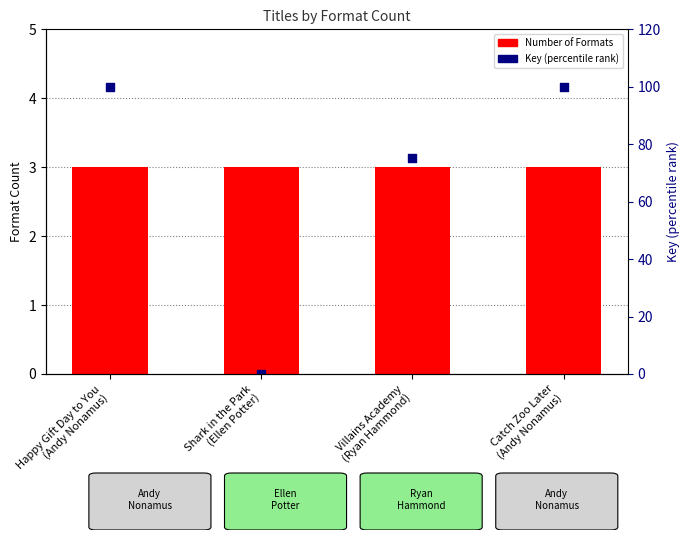

What is the total value across all series at Villains Academy
(Ryan Hammond)?

78.3